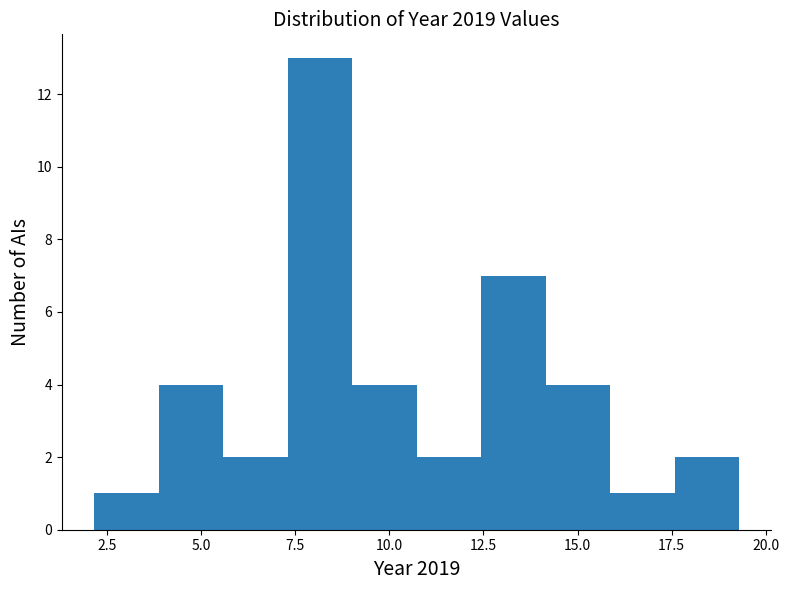

Read against the x-axis, roughly where is the centre of the tallest bar?

8.0